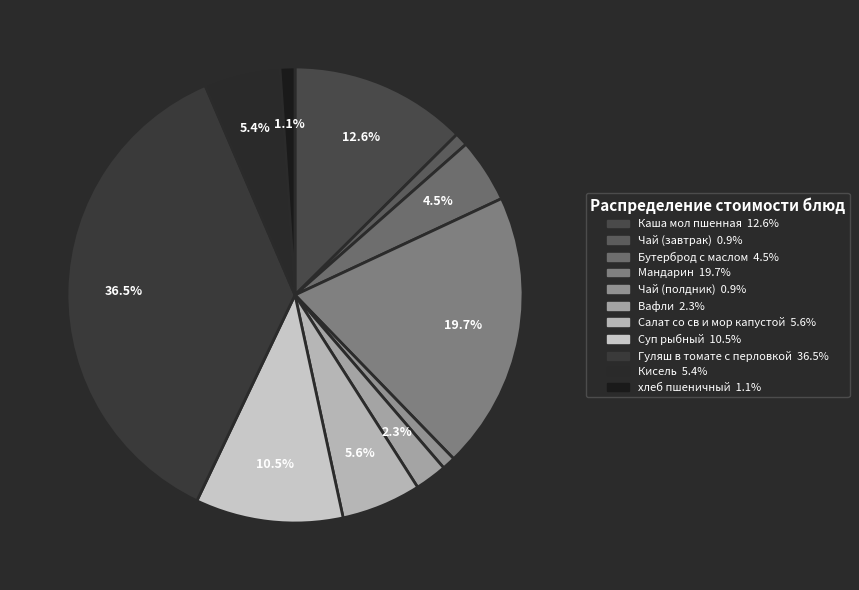

Approximately how many times larger is the value at Салат со св и мор капустой compared to Каша мол пшенная?

0.4